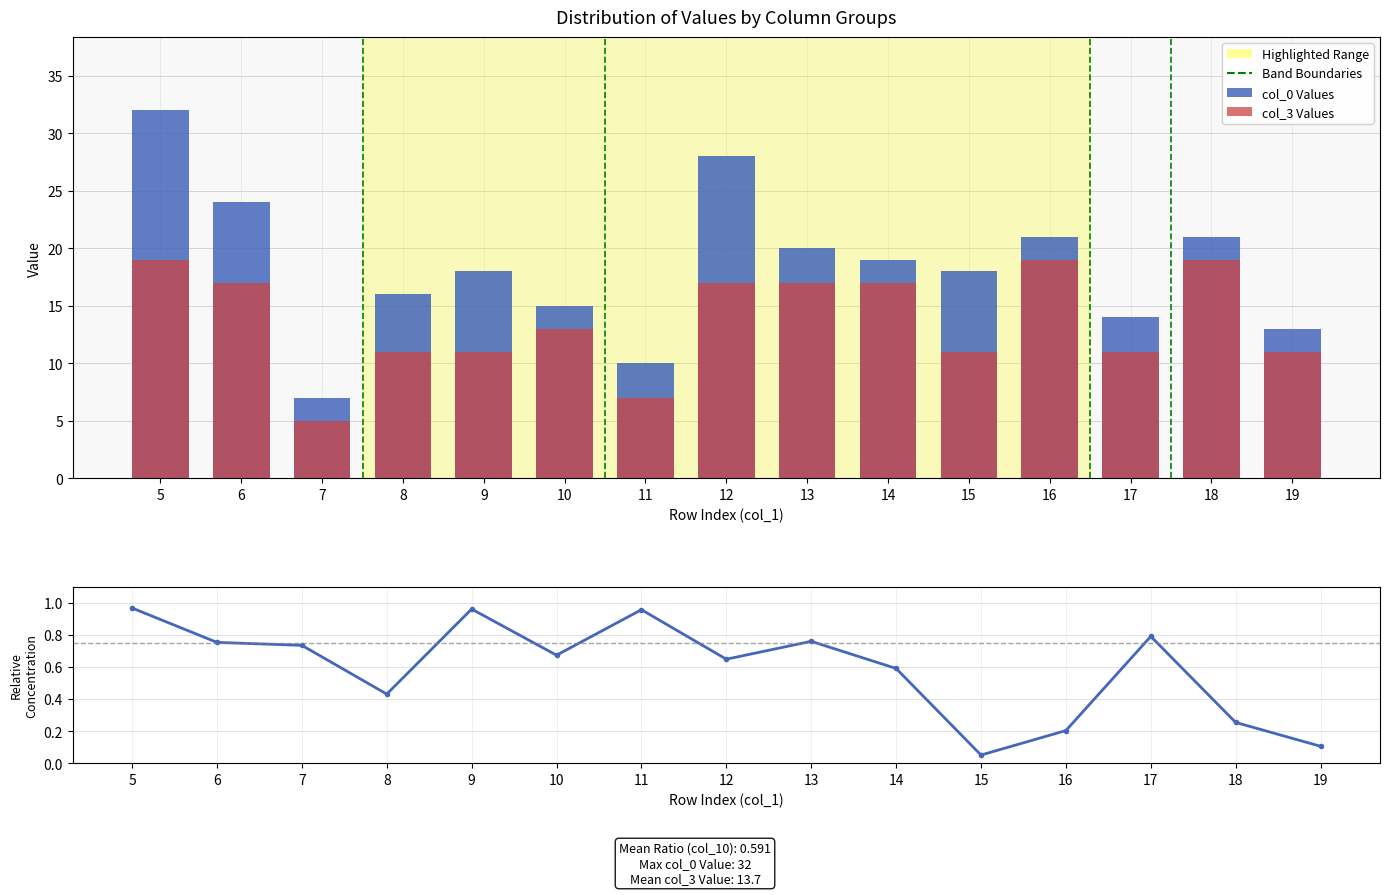

The col_10 (Ratio) series shows 0.2 at 13. True or false?

False